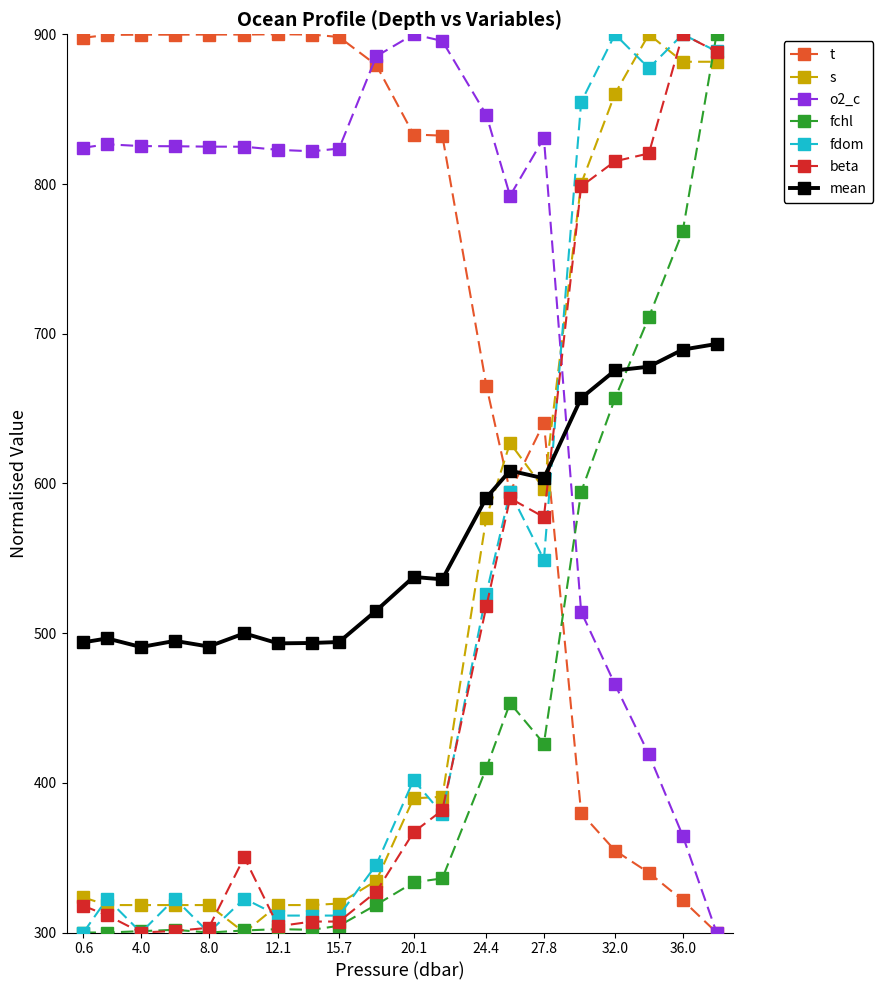

True or false: fchl has more than 1 points higher than both neighbors.

True